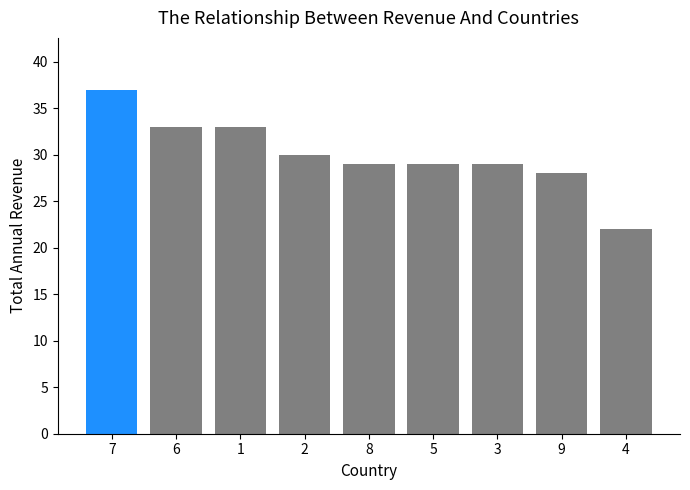

Approximately how many times larger is the value at 1 compared to 6?

1.0